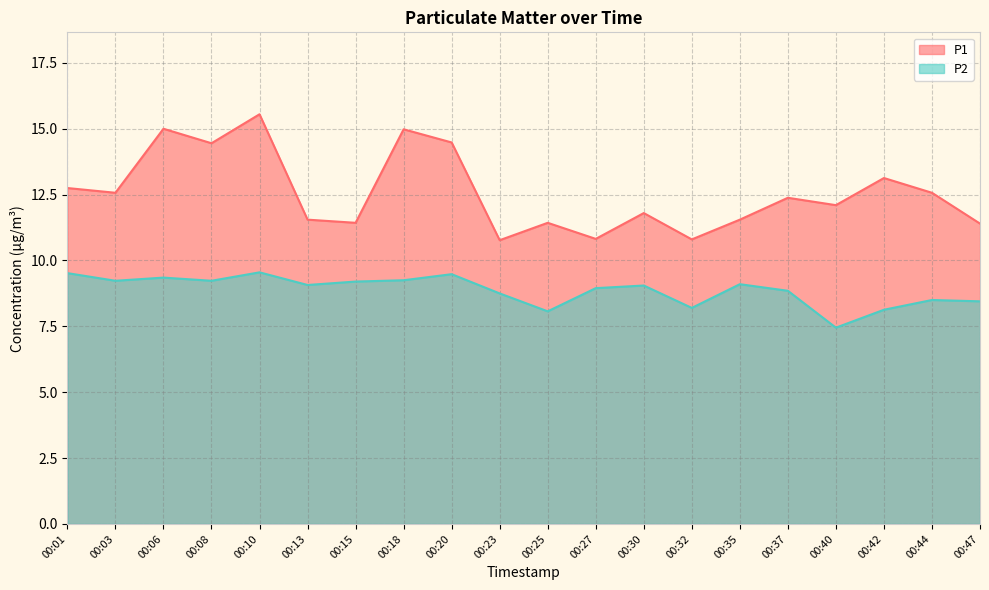

Read the P1 value at 00:18.

15.0